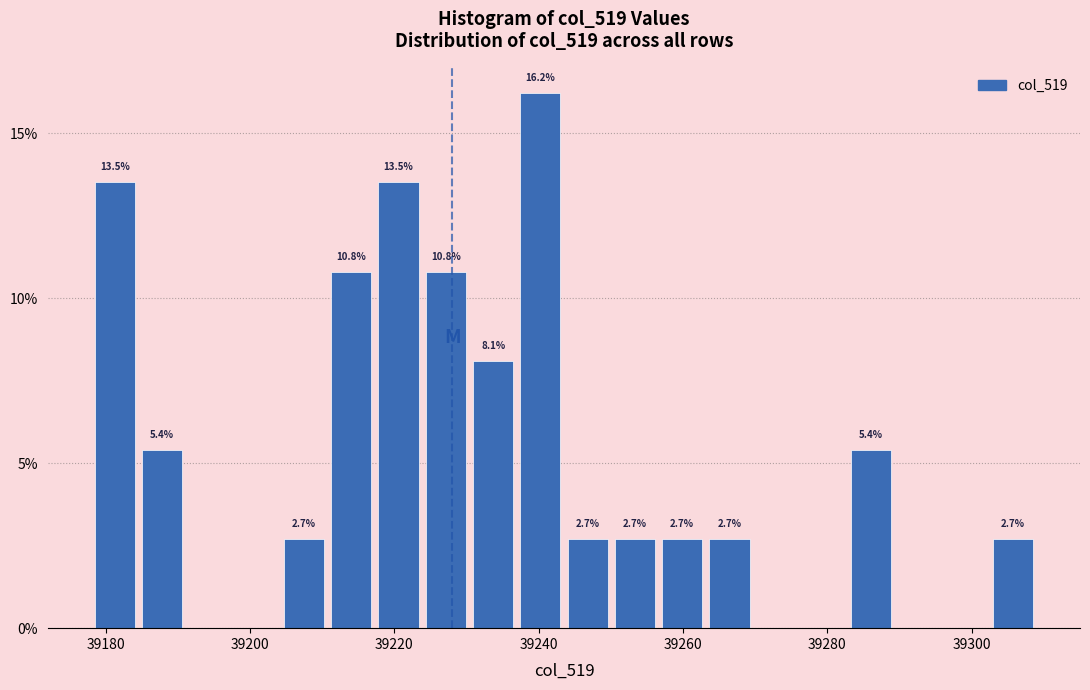

Around what value on the x-axis is the tallest bar? Give the approximate position of its centre, as read against the axis.

39240